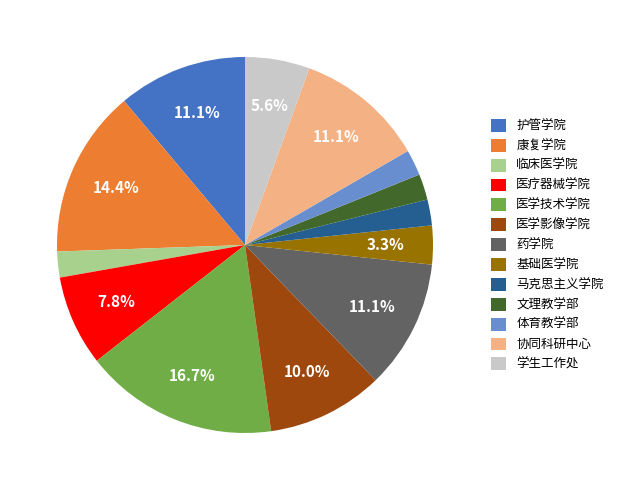

What is the largest slice in the pie chart?

医学技术学院